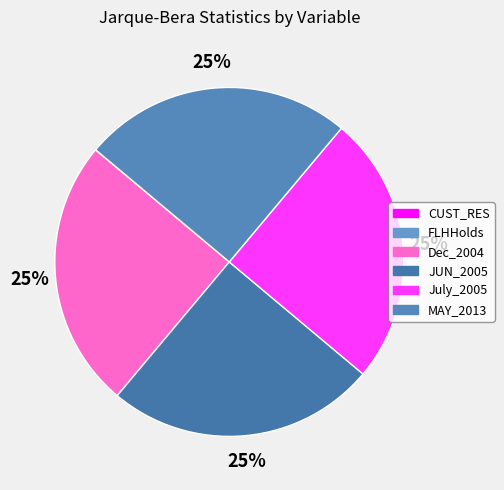

Combined, do Dec_2004 and JUN_2005 account for over 50%?

No